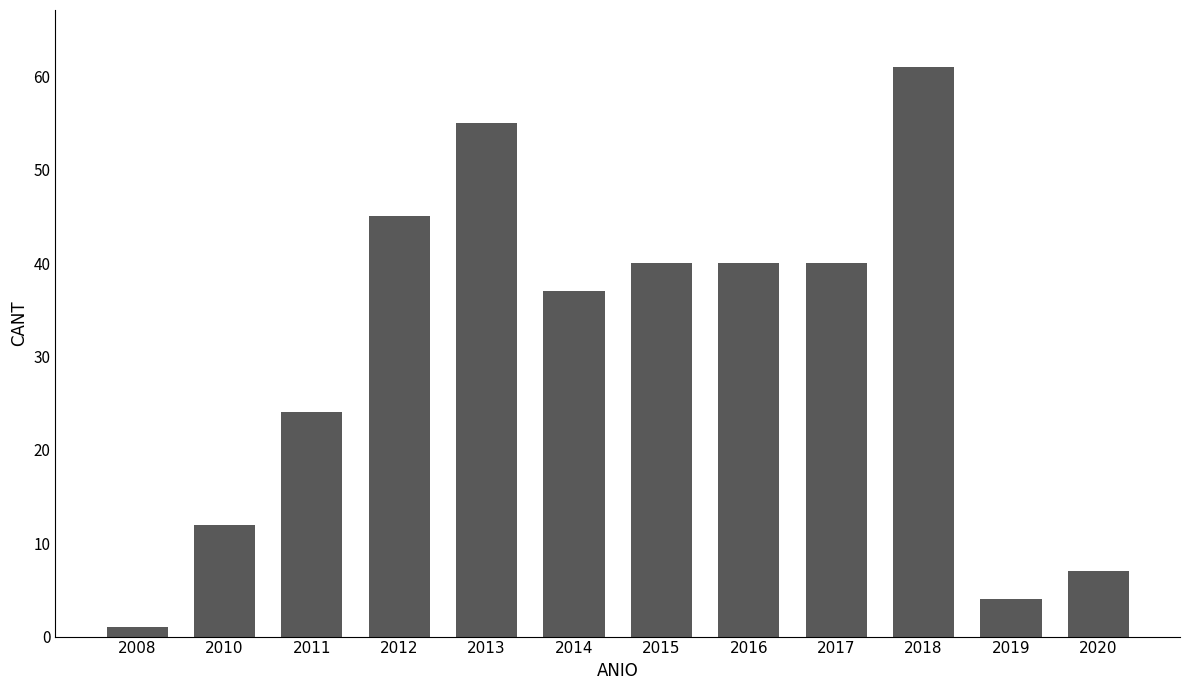

Reading left to right, extract all data points from this chart.

2008=1	2010=12	2011=24	2012=45	2013=55	2014=37	2015=40	2016=40	2017=40	2018=61	2019=4	2020=7